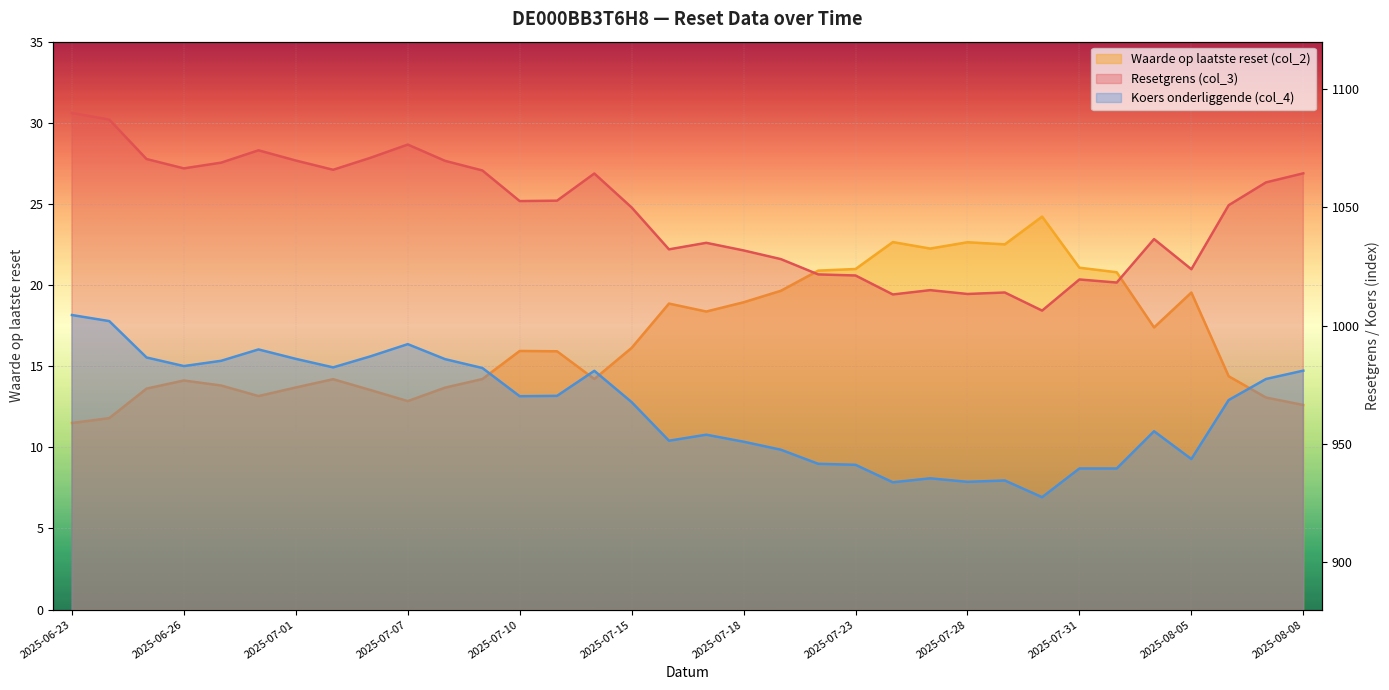

Which series has the largest total across all categories?

Resetgrens (col_3)